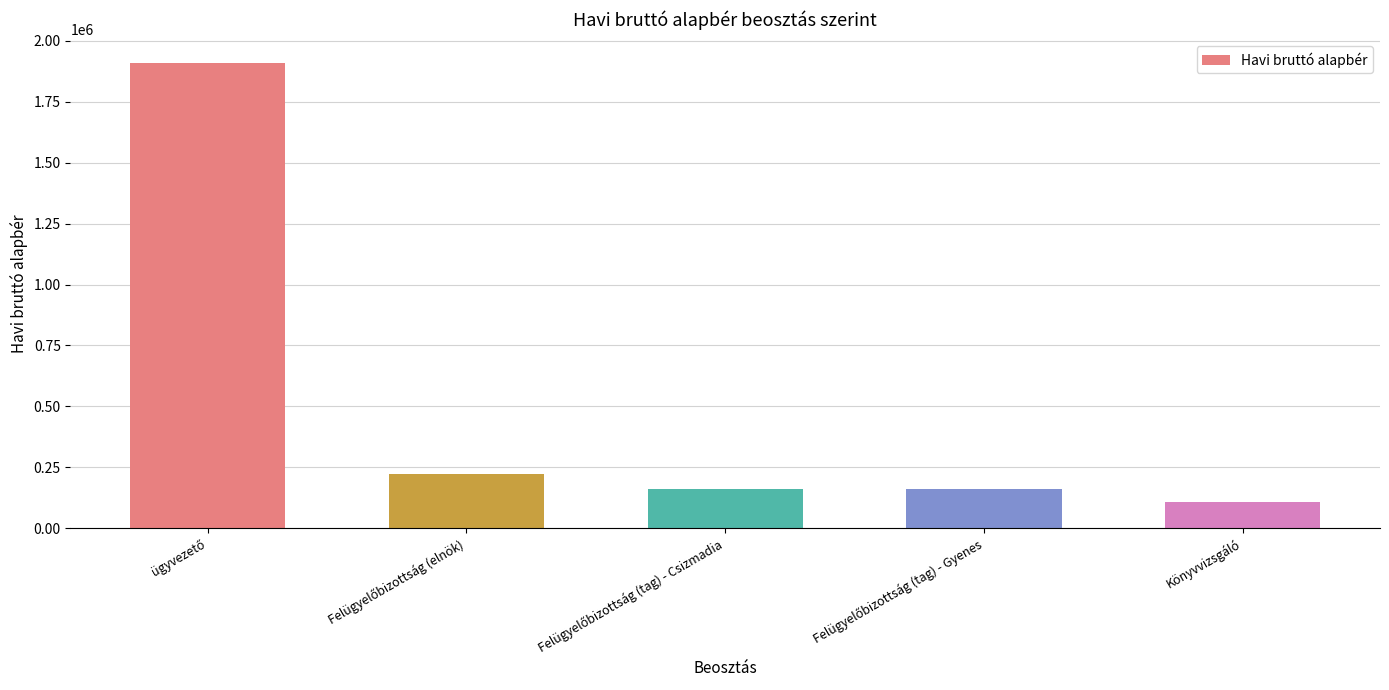

Read the value at Könyvvizsgáló, to the nearest 100.

109200